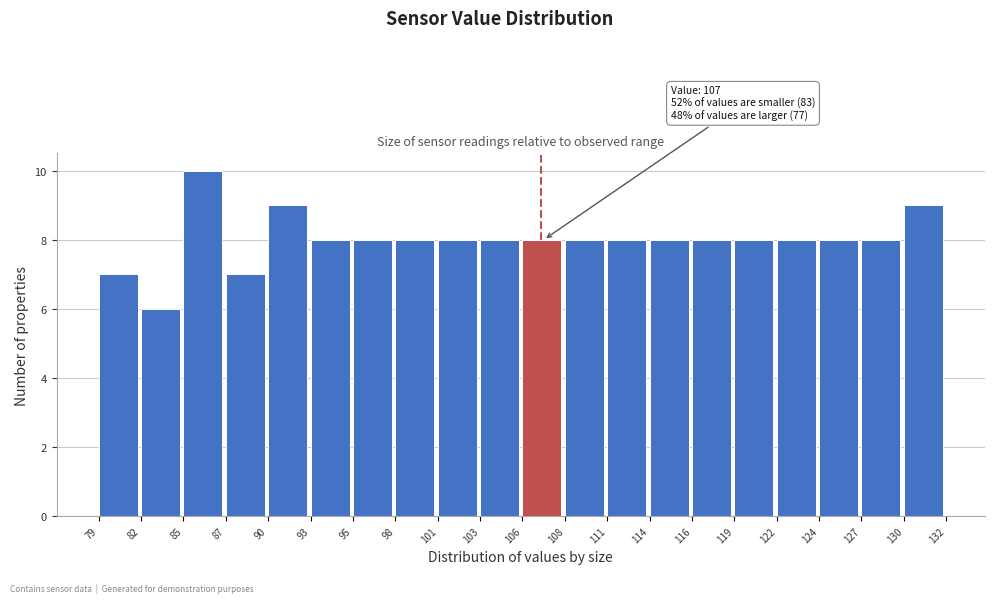

Over which range of the x-axis is the bar tallest?

85 to 87